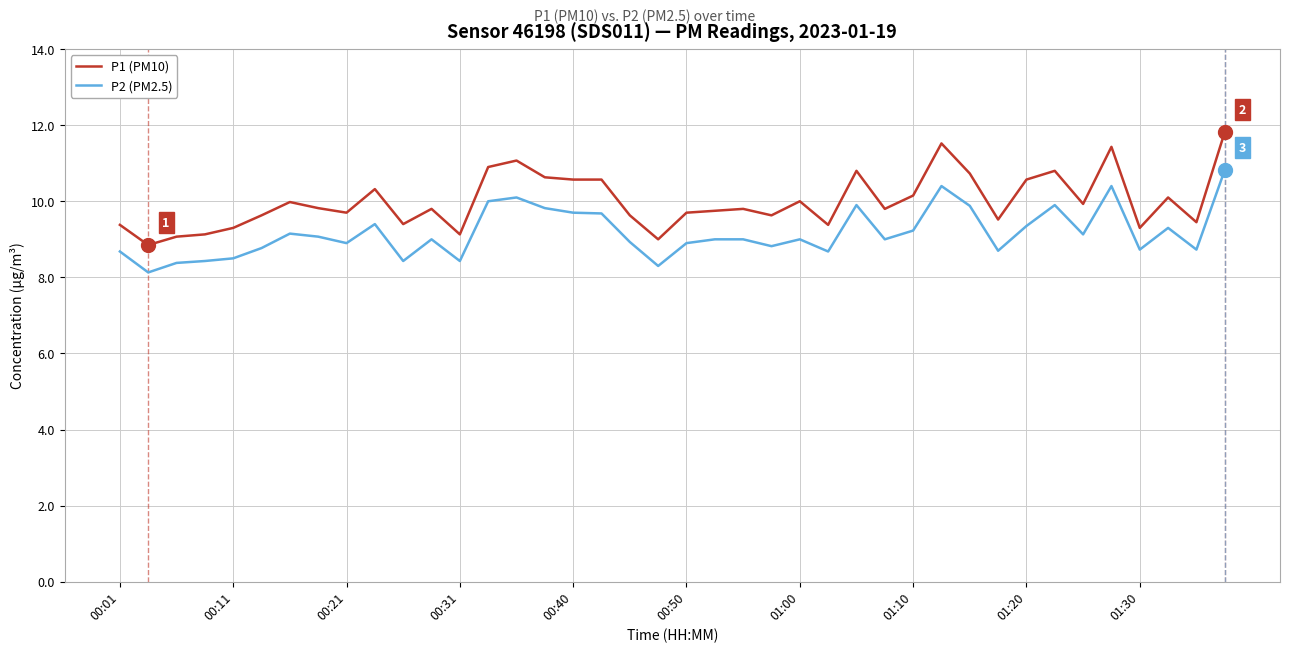

What are all the series names shown in the legend?

P1 (PM10), P2 (PM2.5)